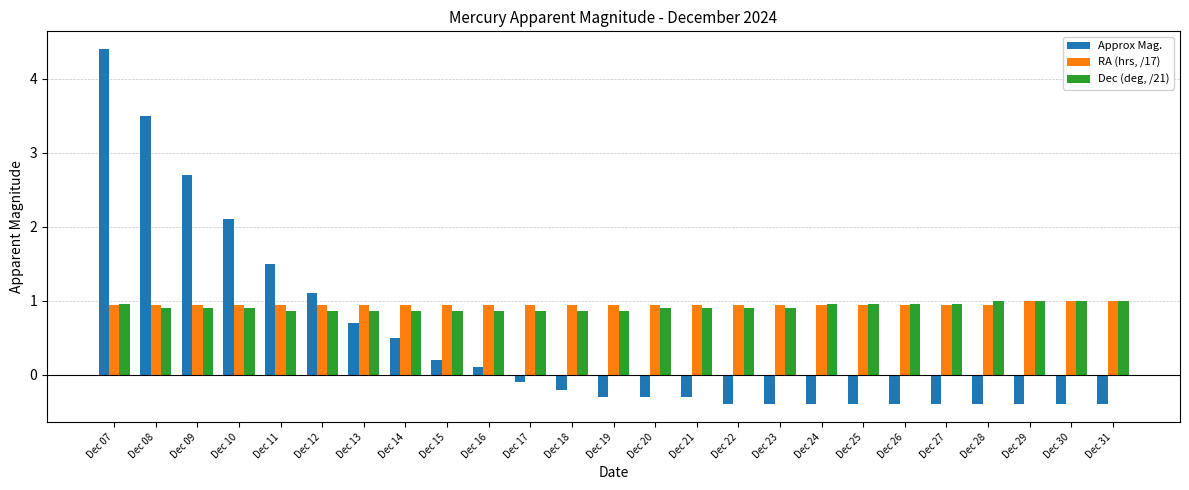

Reading left to right, transcribe all the data shown in this chart.

Approx Mag.: Dec 07=4.4	Dec 08=3.5	Dec 09=2.7	Dec 10=2.1	Dec 11=1.5	Dec 12=1.1	Dec 13=0.7	Dec 14=0.5	Dec 15=0.2	Dec 16=0.1	Dec 17=-0.1	Dec 18=-0.2	Dec 19=-0.3	Dec 20=-0.3	Dec 21=-0.3	Dec 22=-0.4	Dec 23=-0.4	Dec 24=-0.4	Dec 25=-0.4	Dec 26=-0.4	Dec 27=-0.4	Dec 28=-0.4	Dec 29=-0.4	Dec 30=-0.4	Dec 31=-0.4
RA (hrs, /17): Dec 07=0.9	Dec 08=0.9	Dec 09=0.9	Dec 10=0.9	Dec 11=0.9	Dec 12=0.9	Dec 13=0.9	Dec 14=0.9	Dec 15=0.9	Dec 16=0.9	Dec 17=0.9	Dec 18=0.9	Dec 19=0.9	Dec 20=0.9	Dec 21=0.9	Dec 22=0.9	Dec 23=0.9	Dec 24=0.9	Dec 25=0.9	Dec 26=0.9	Dec 27=0.9	Dec 28=0.9	Dec 29=1.0	Dec 30=1.0	Dec 31=1.0
Dec (deg, /21): Dec 07=1.0	Dec 08=0.9	Dec 09=0.9	Dec 10=0.9	Dec 11=0.9	Dec 12=0.9	Dec 13=0.9	Dec 14=0.9	Dec 15=0.9	Dec 16=0.9	Dec 17=0.9	Dec 18=0.9	Dec 19=0.9	Dec 20=0.9	Dec 21=0.9	Dec 22=0.9	Dec 23=0.9	Dec 24=1.0	Dec 25=1.0	Dec 26=1.0	Dec 27=1.0	Dec 28=1.0	Dec 29=1.0	Dec 30=1.0	Dec 31=1.0